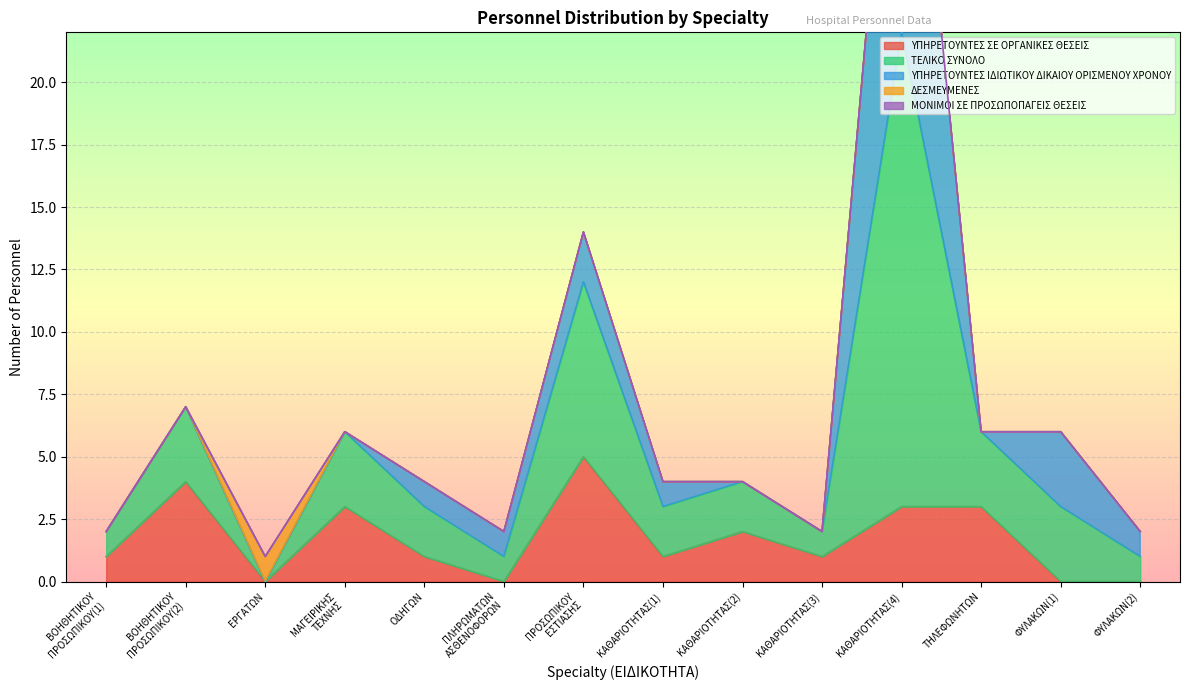

Which series has the largest range (max minus min)?

ΤΕΛΙΚΟ ΣΥΝΟΛΟ